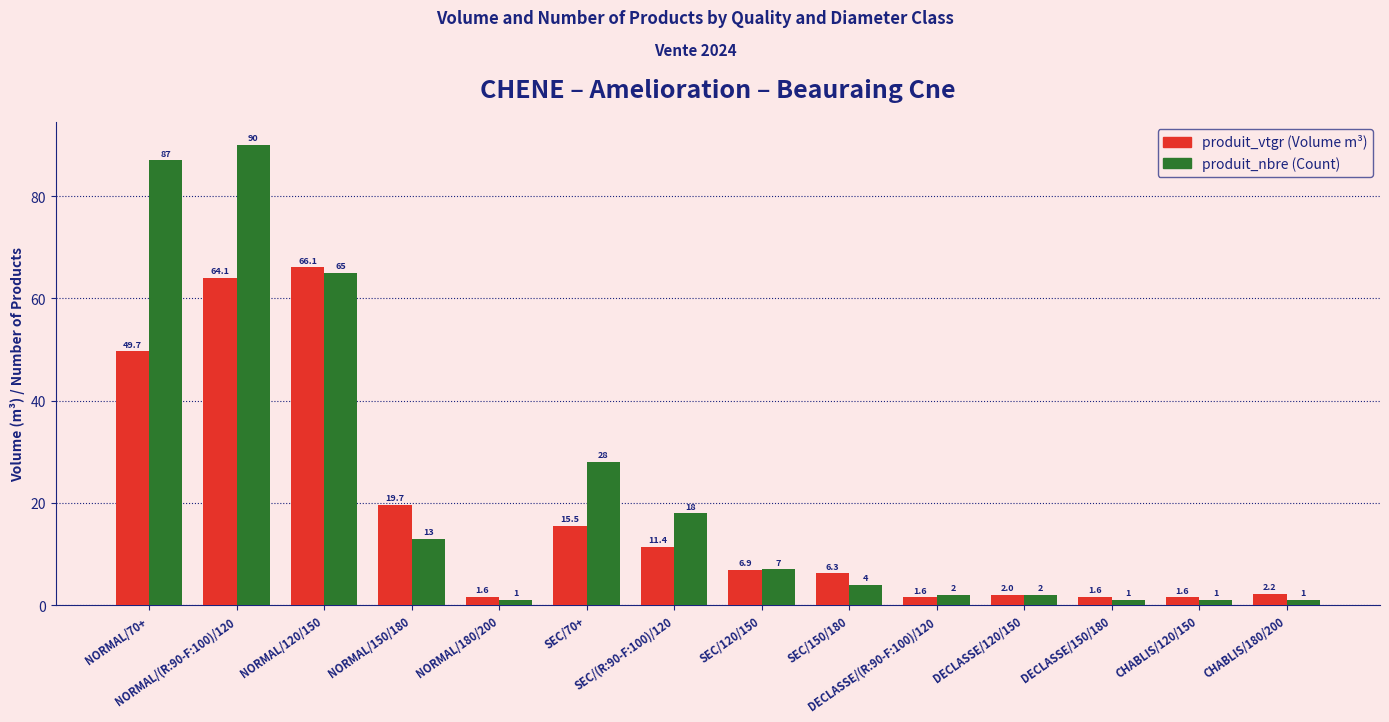

What is the minimum value shown in the chart?

1.0